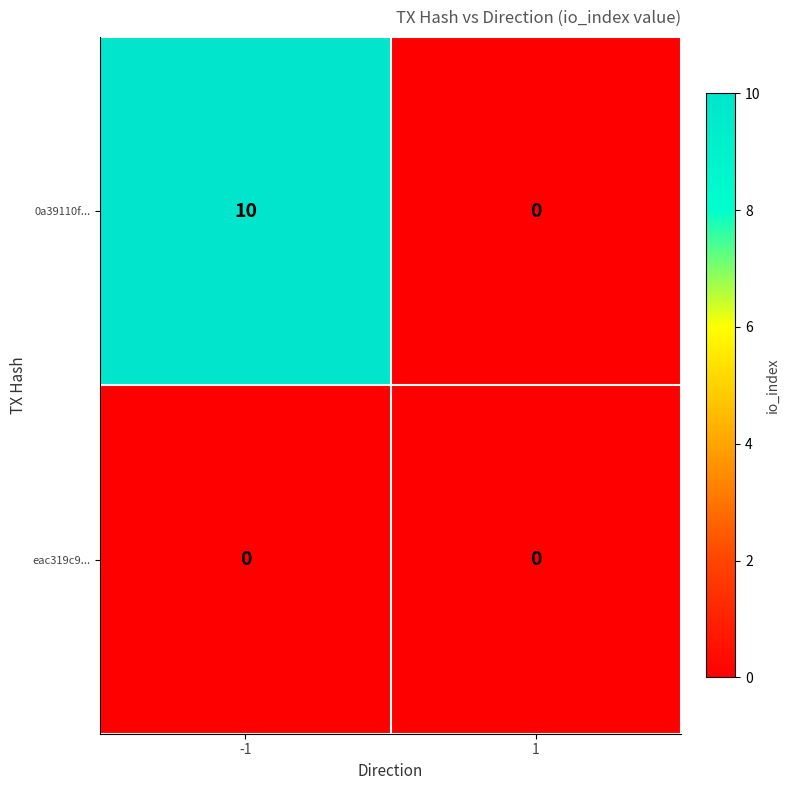

True or false: eac319c9... has a value of 0 at 1.

True